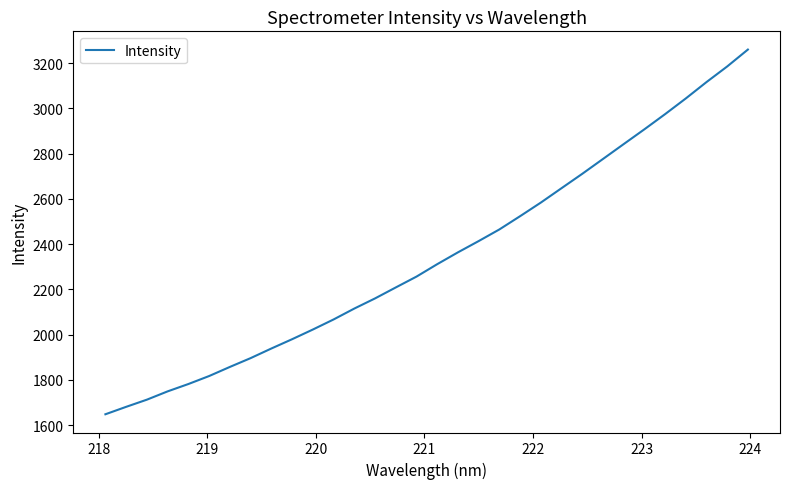

True or false: there are more than 2 points higher than both neighbors.

False